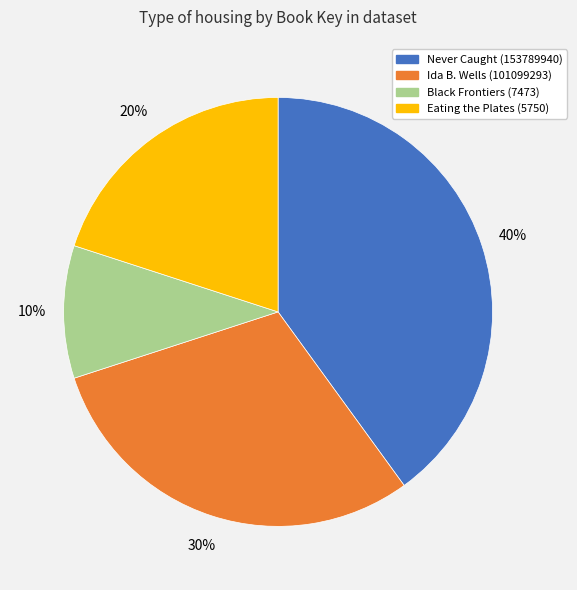

Rank the categories by value from highest to lowest.

Never Caught (153789940), Ida B. Wells (101099293), Eating the Plates (5750), Black Frontiers (7473)